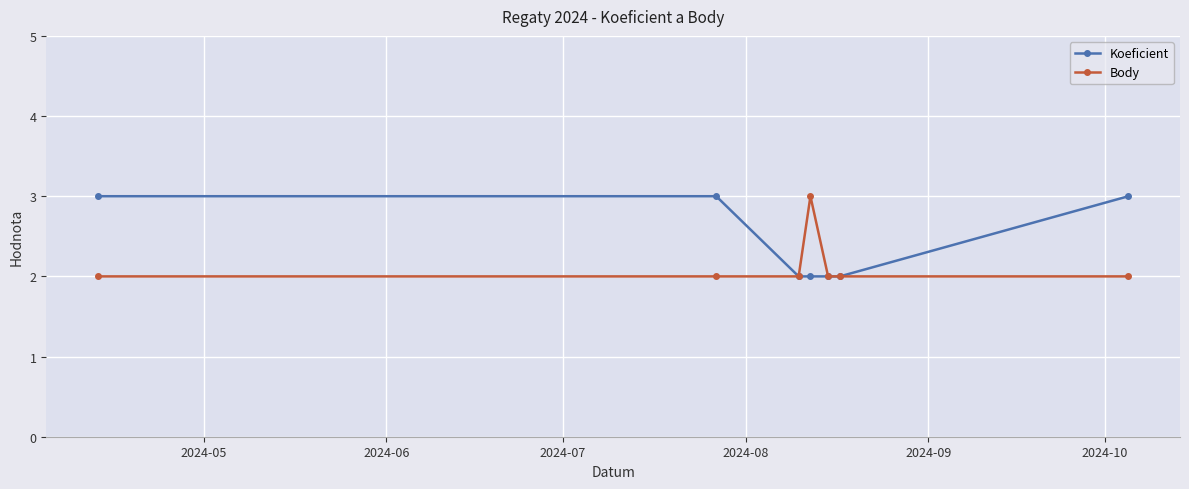

Which series has the largest total across all categories?

Koeficient